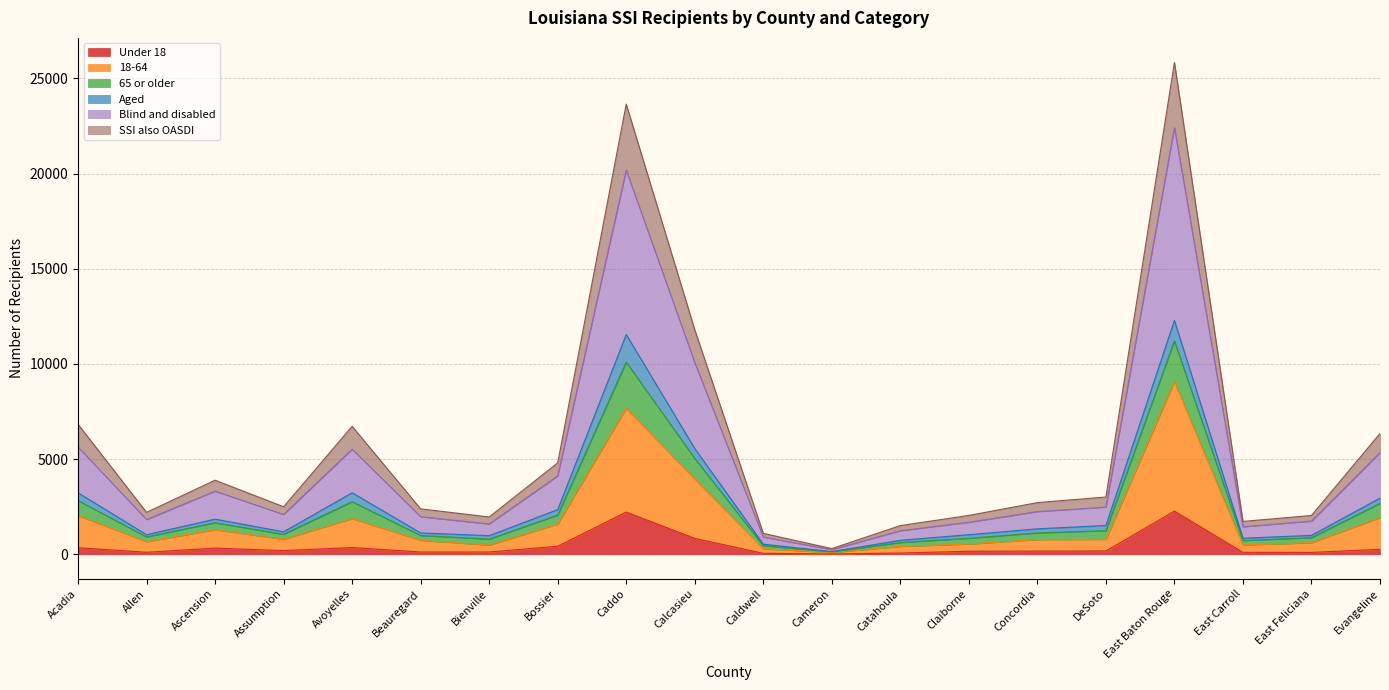

List the labels in order of Blind and disabled value, smallest first.

Cameron, Caldwell, Catahoula, East Carroll, Bienville, Claiborne, East Feliciana, Allen, Beauregard, Assumption, Concordia, DeSoto, Ascension, Bossier, Evangeline, Avoyelles, Acadia, Calcasieu, Caddo, East Baton Rouge